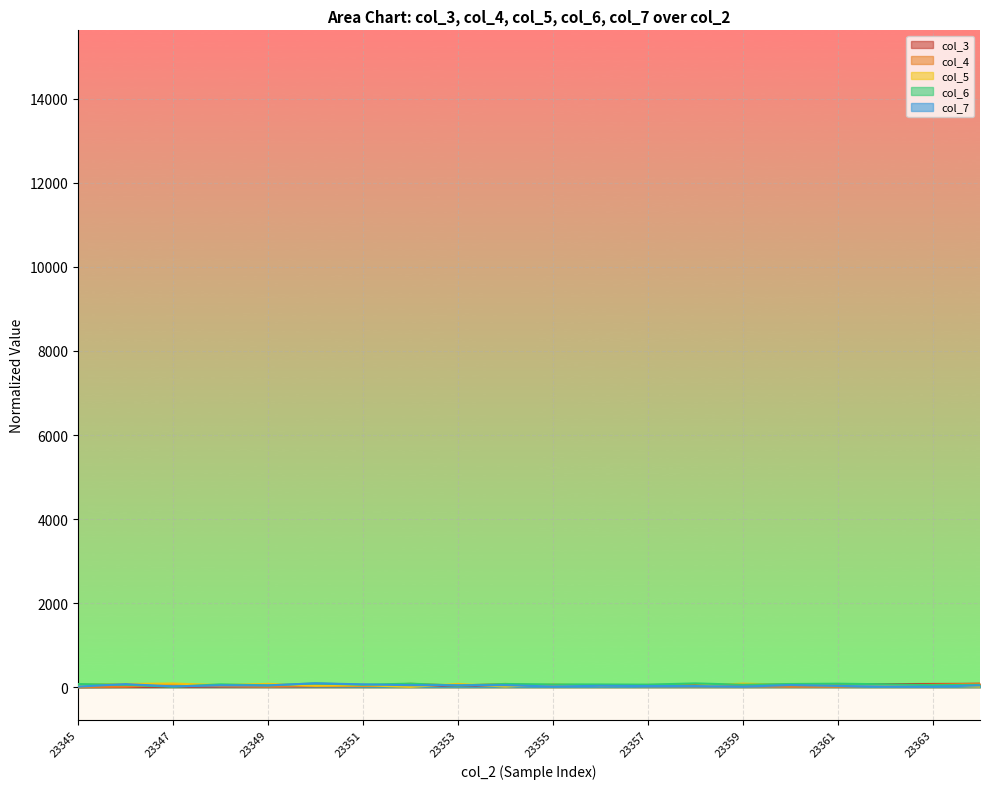

The value of col_7 at 23356 is 9.4. True or false?

False